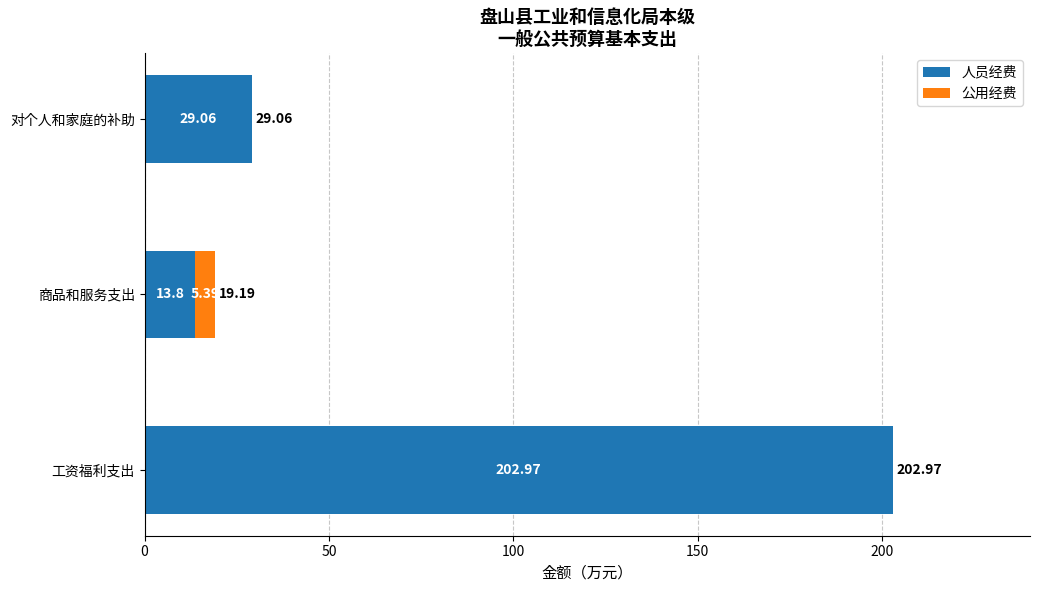

At which label does 人员经费 reach its peak?

工资福利支出